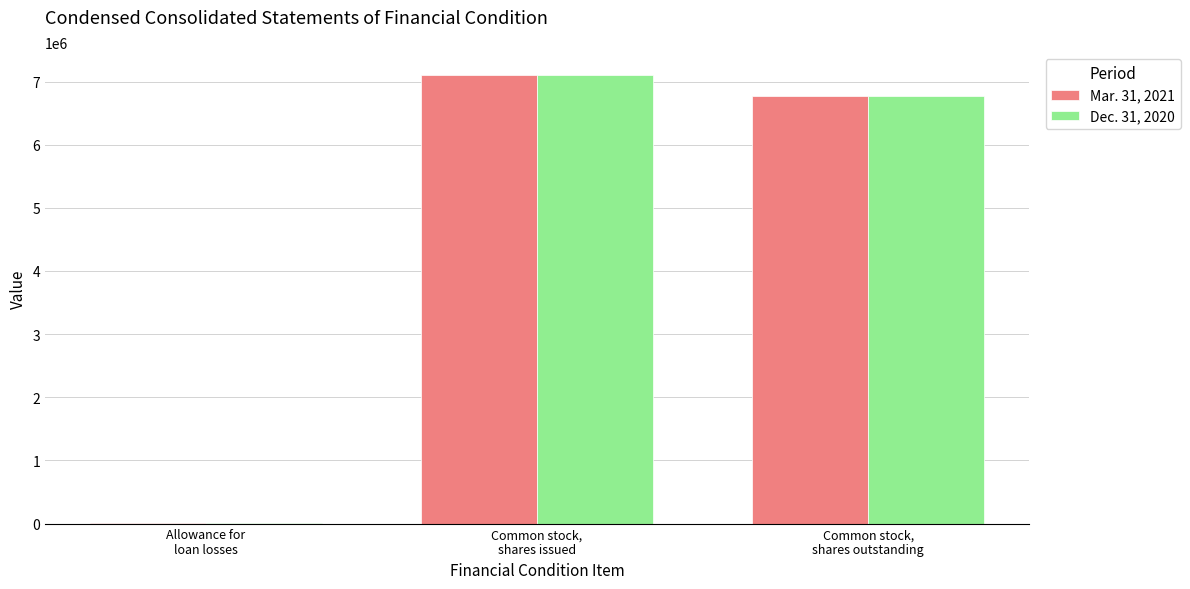

Reading left to right, transcribe all the data shown in this chart.

Mar. 31, 2021: 11900	7110833	6775447
Dec. 31, 2020: 11600	7110833	6775447